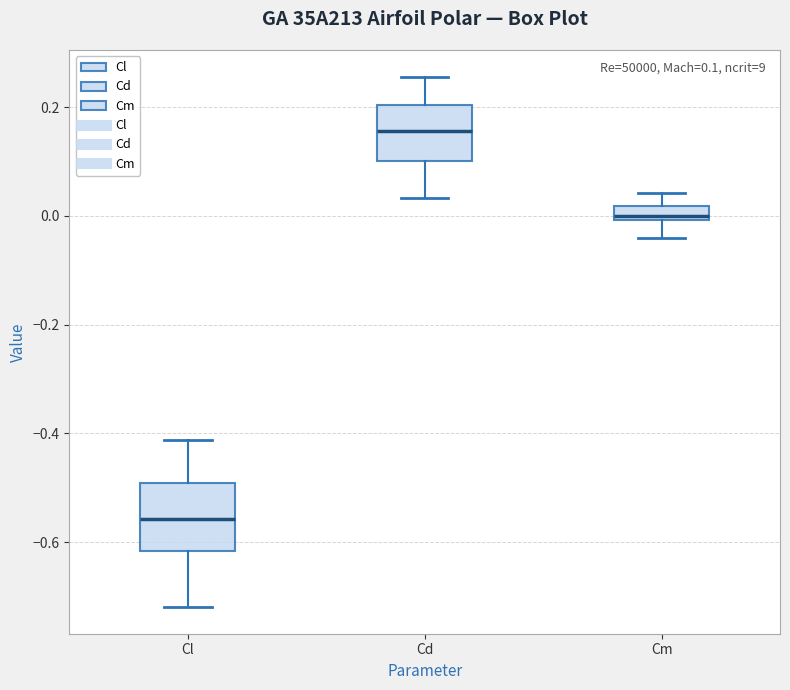

Which box's median line is the highest?

Cd